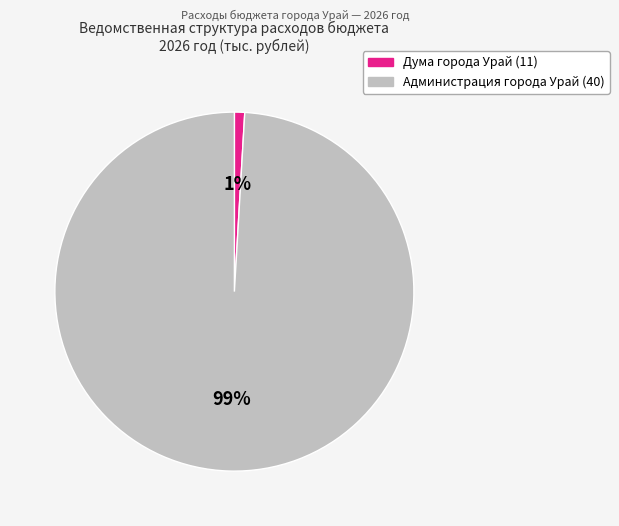

Which slice is the largest?

Администрация города Урай (40)